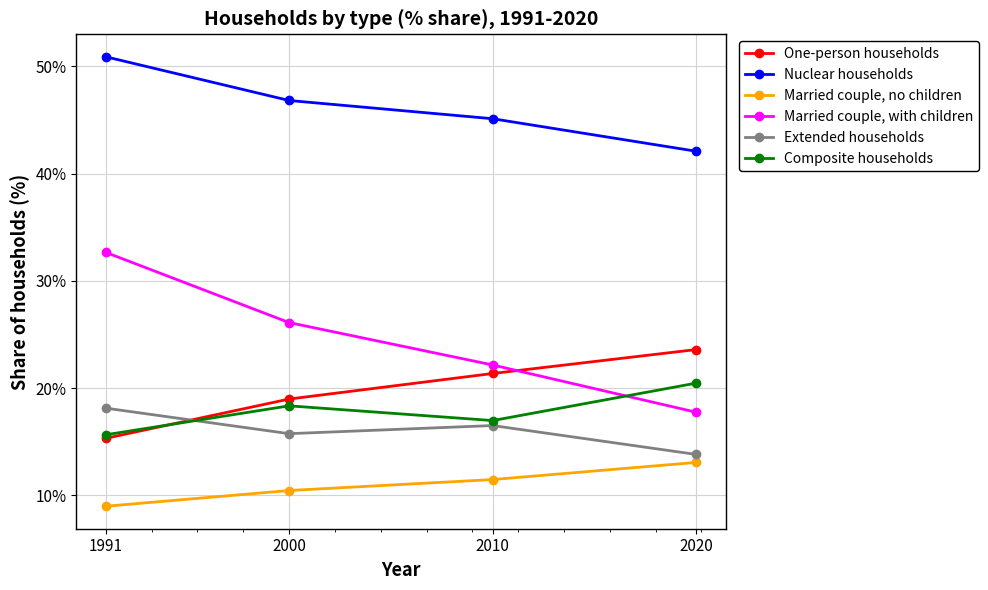

Count the number of categories in the chart.

4